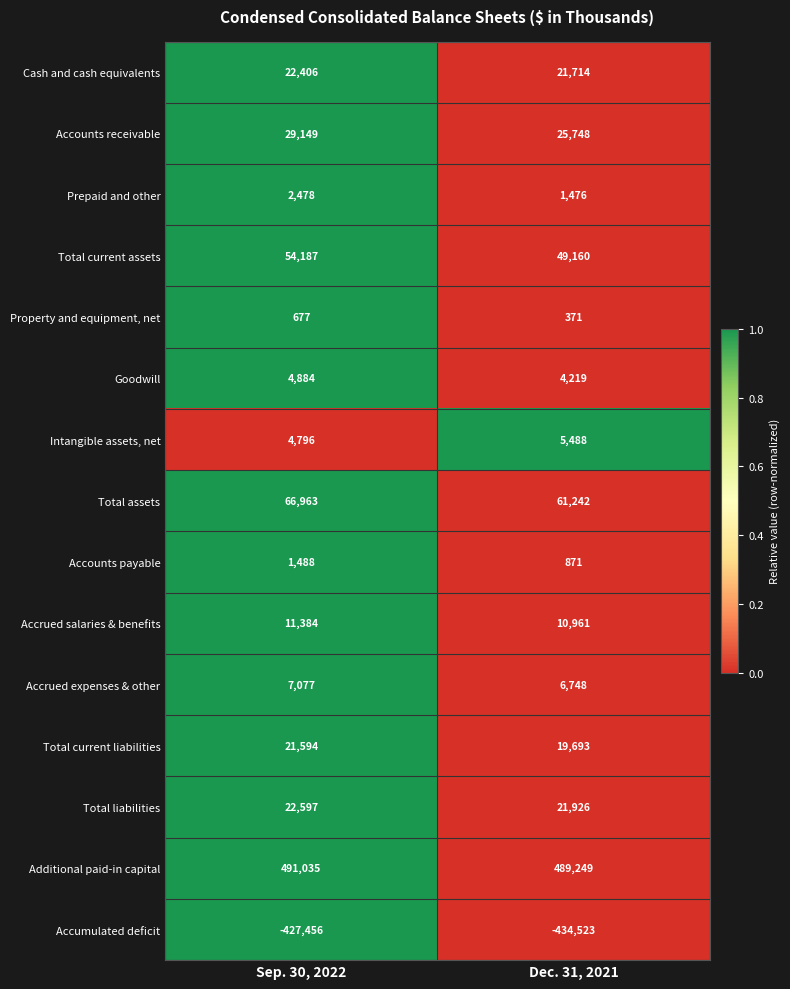

What is the spread (max minus min) of values at Sep. 30, 2022?

918491